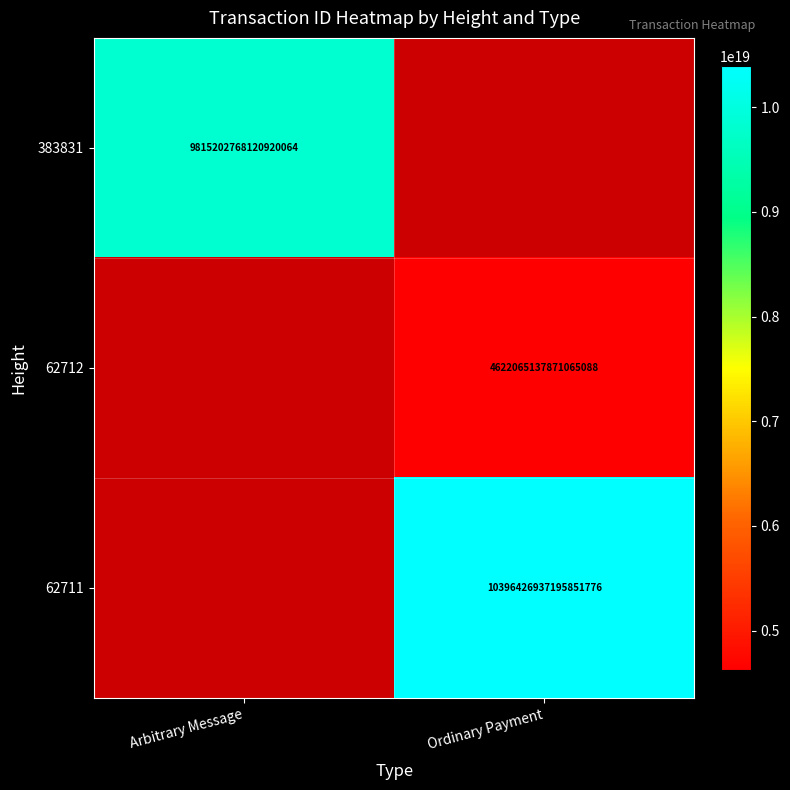

How many categories are shown in the chart?

2